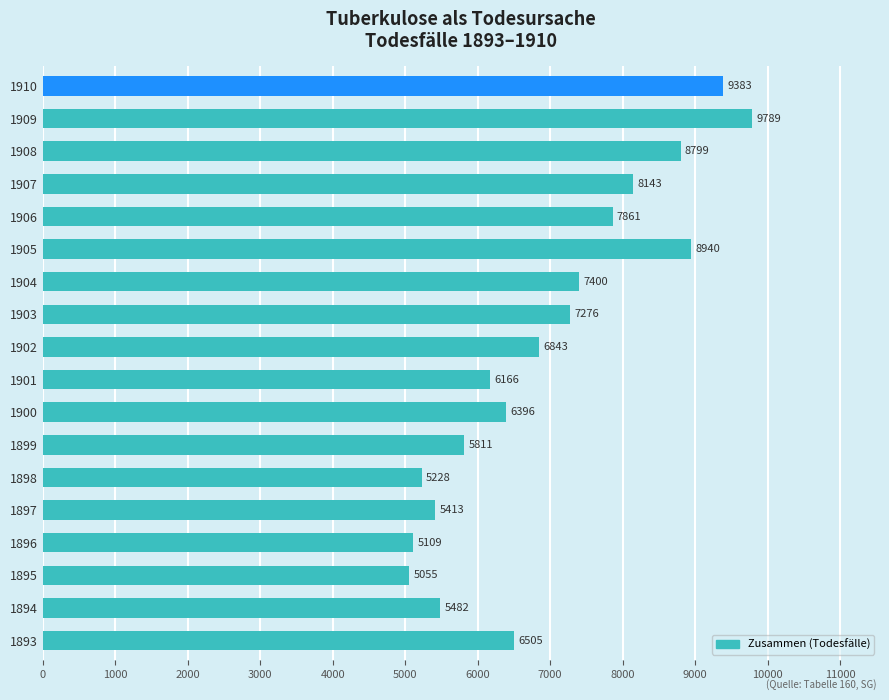

List the labels in order of value, largest first.

1909, 1910, 1905, 1908, 1907, 1906, 1904, 1903, 1902, 1893, 1900, 1901, 1899, 1894, 1897, 1898, 1896, 1895